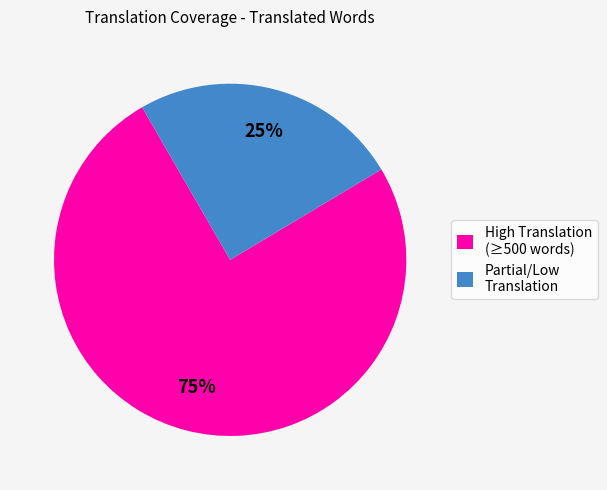

Is there a majority slice in this chart?

Yes